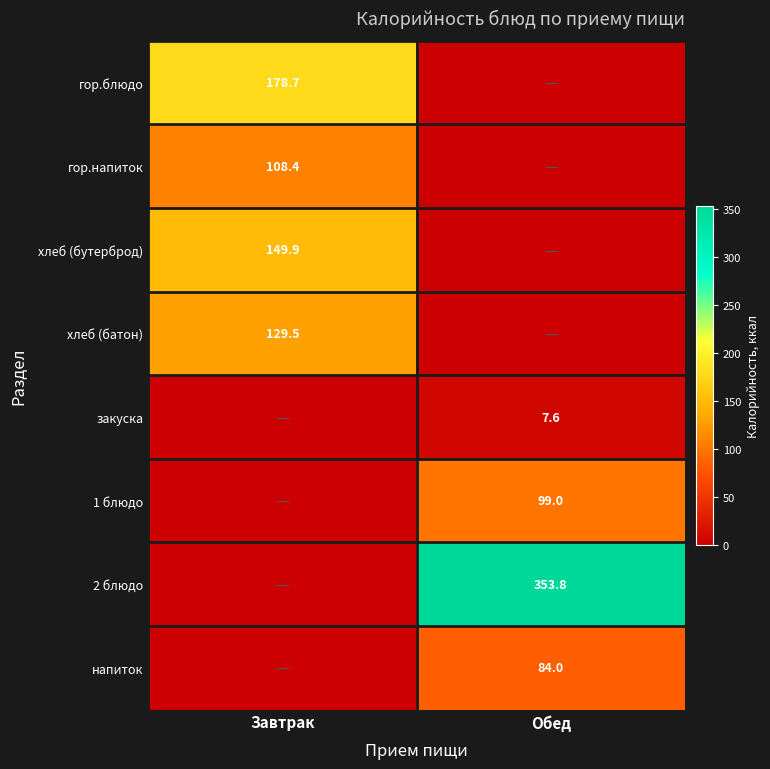

The гор.блюдо series shows 59.0 at Завтрак. True or false?

False